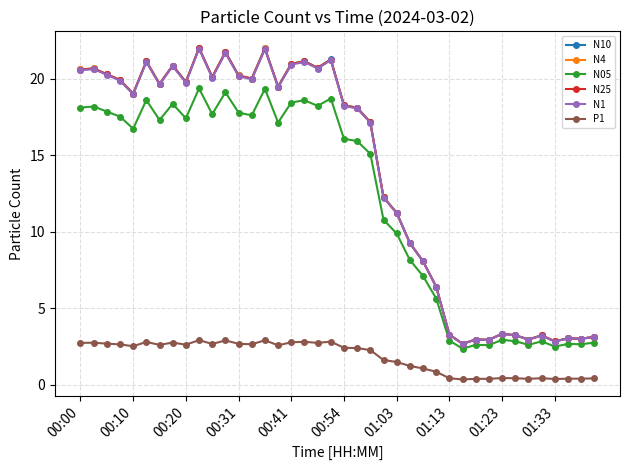

At how many categories does at least one series exceed 5?

28